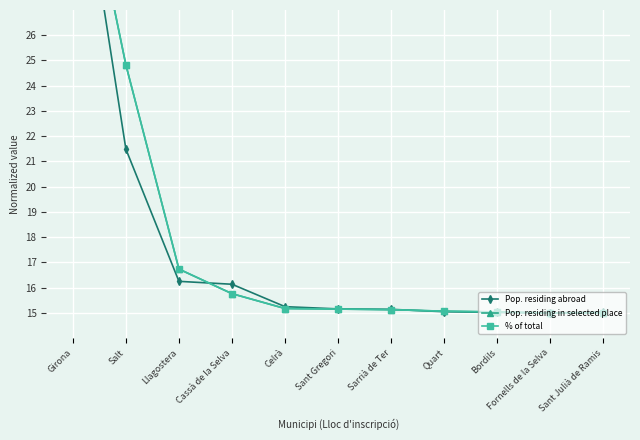

Is the value of Pop. residing in selected place at Celrà greater than the value of % of total at Quart?

Yes